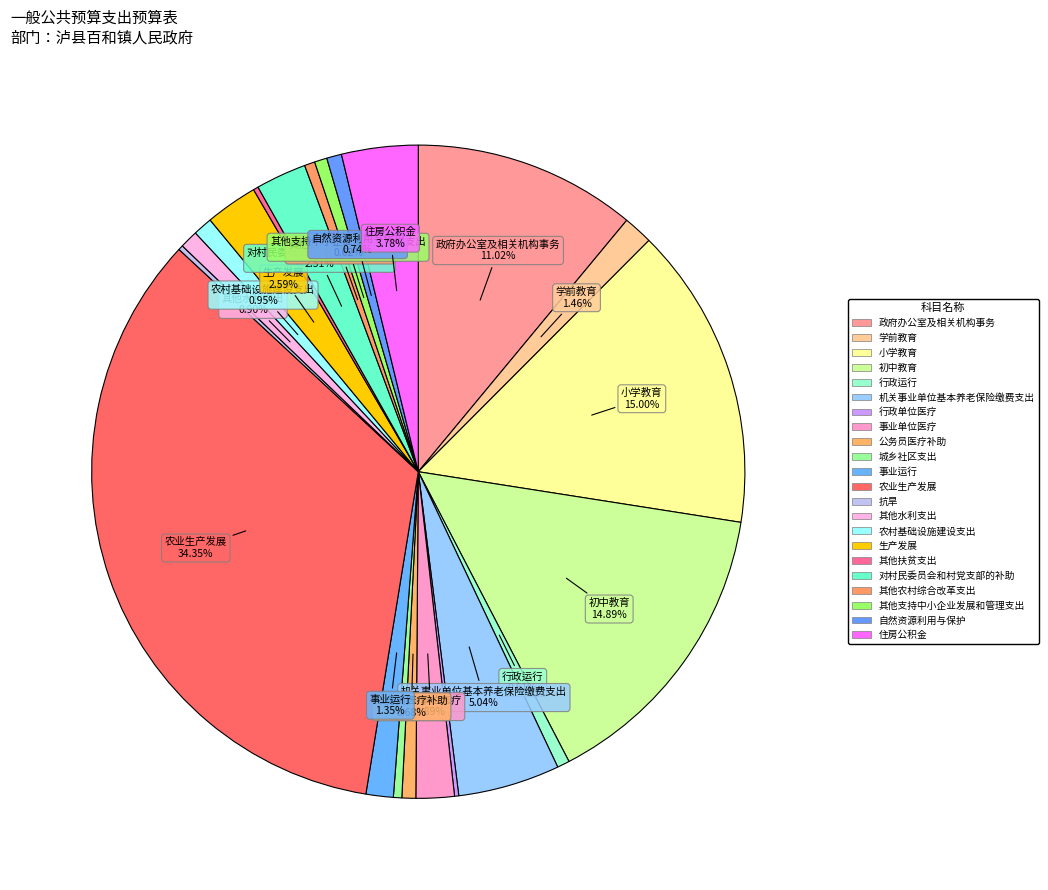

True or false: 抗旱 accounts for 0% of the total.

True